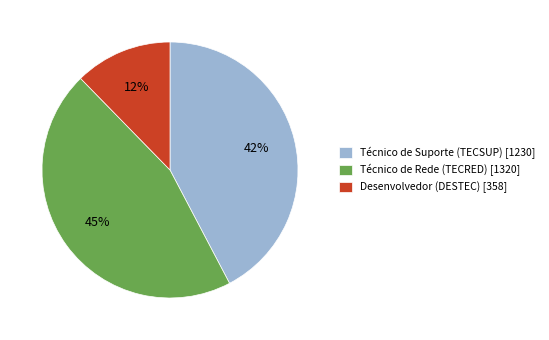

Does any single category account for the majority?

No